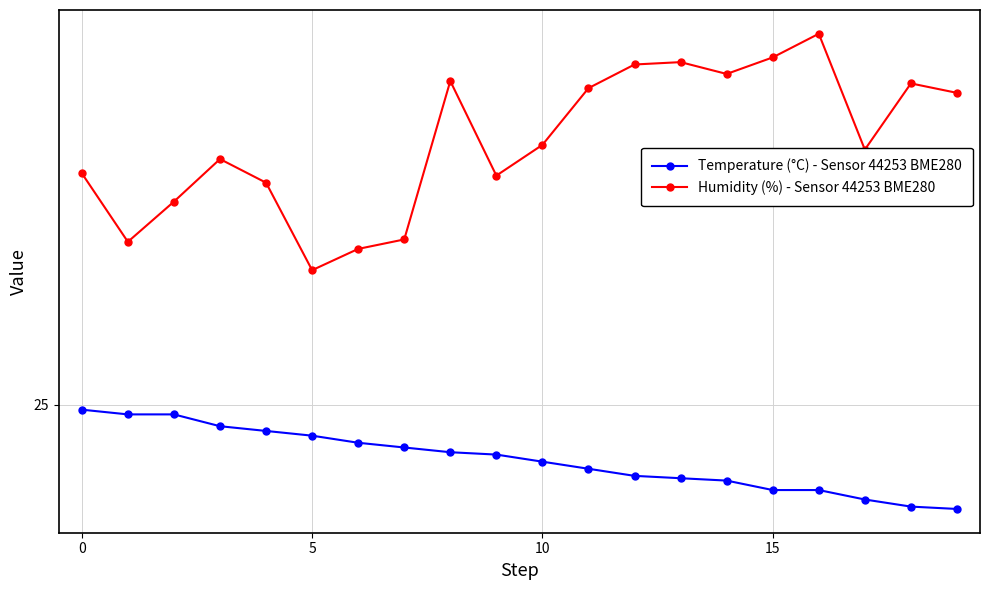

What are all the series names shown in the legend?

Temperature (°C) - Sensor 44253 BME280, Humidity (%) - Sensor 44253 BME280